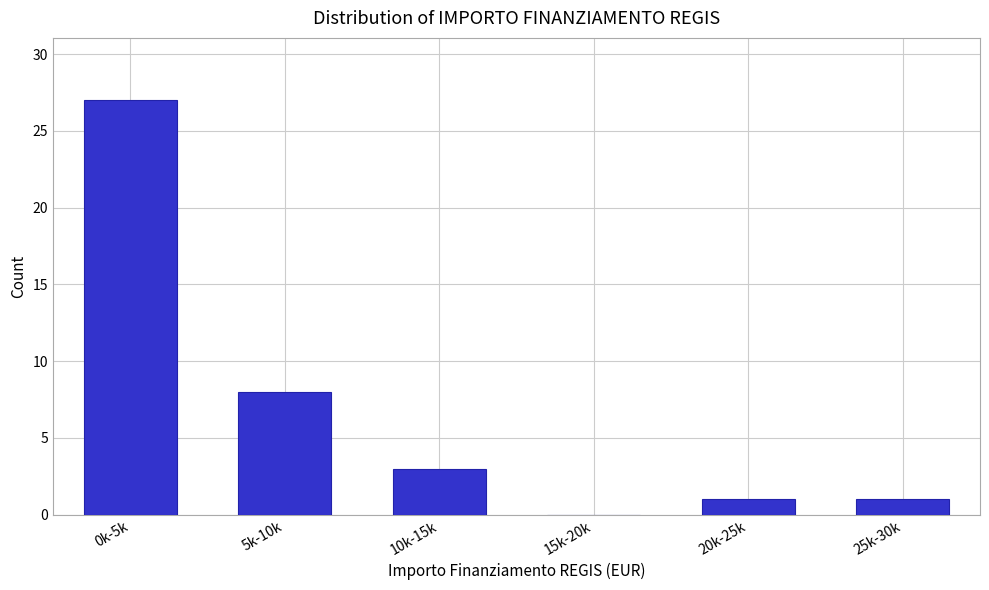

Reading left to right, extract all data points from this chart.

0k-5k=27	5k-10k=8	10k-15k=3	15k-20k=0	20k-25k=1	25k-30k=1